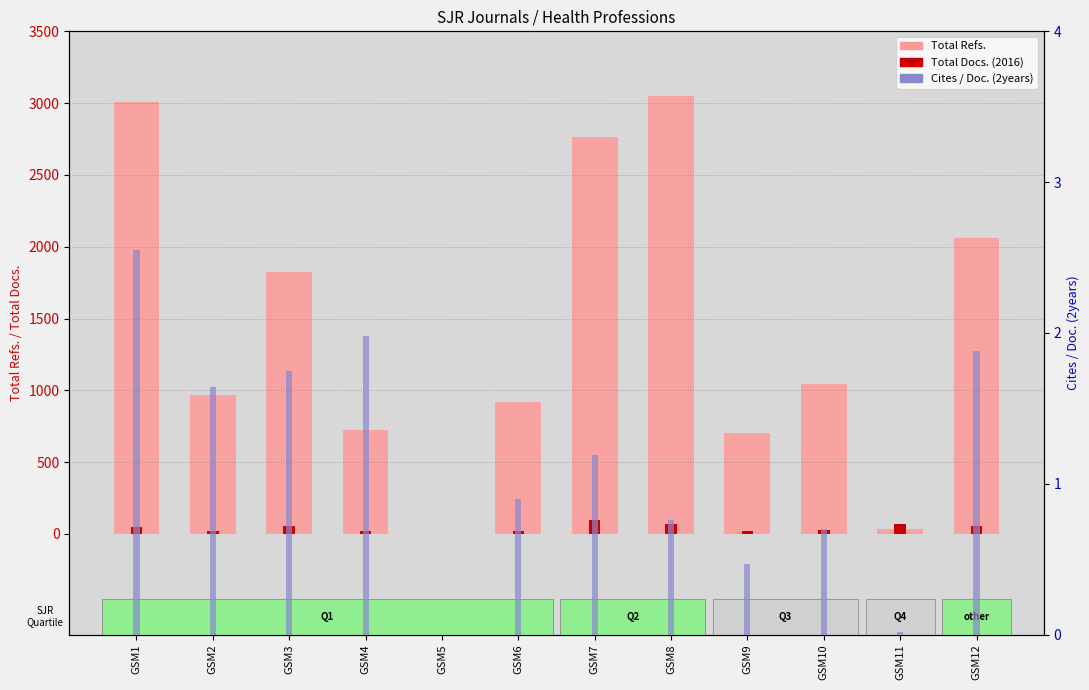

Is it true that Cites / Doc. (2years) equals 1.8 at GSM3?

True